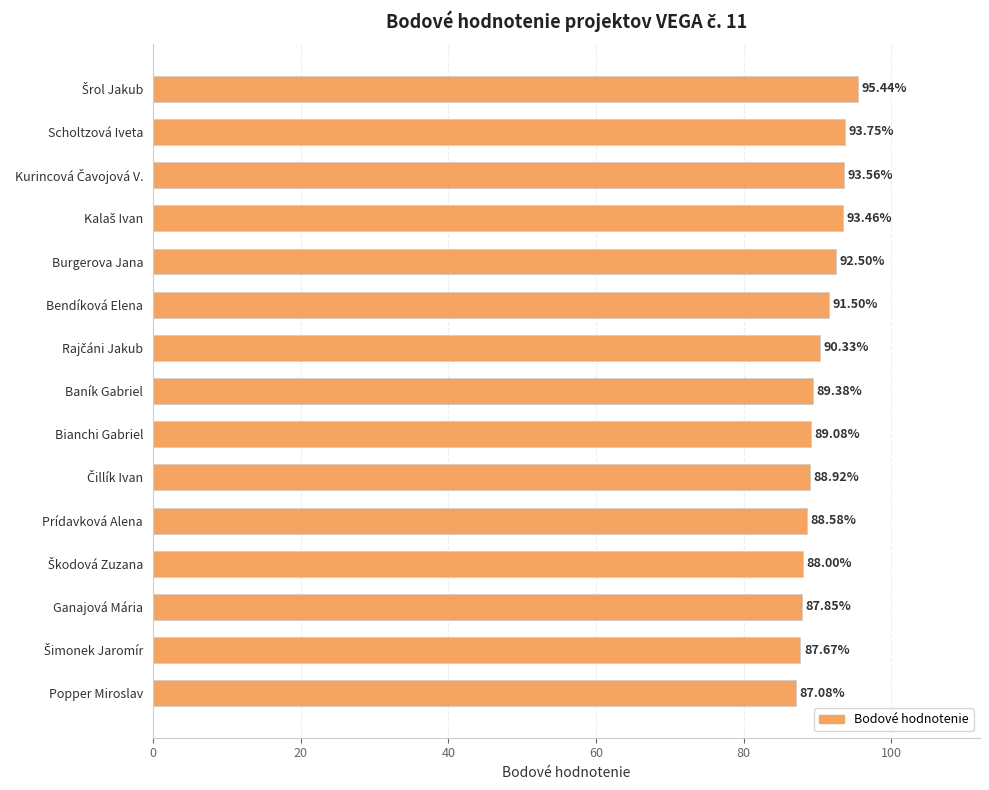

What is the minimum value shown in the chart?

87.1